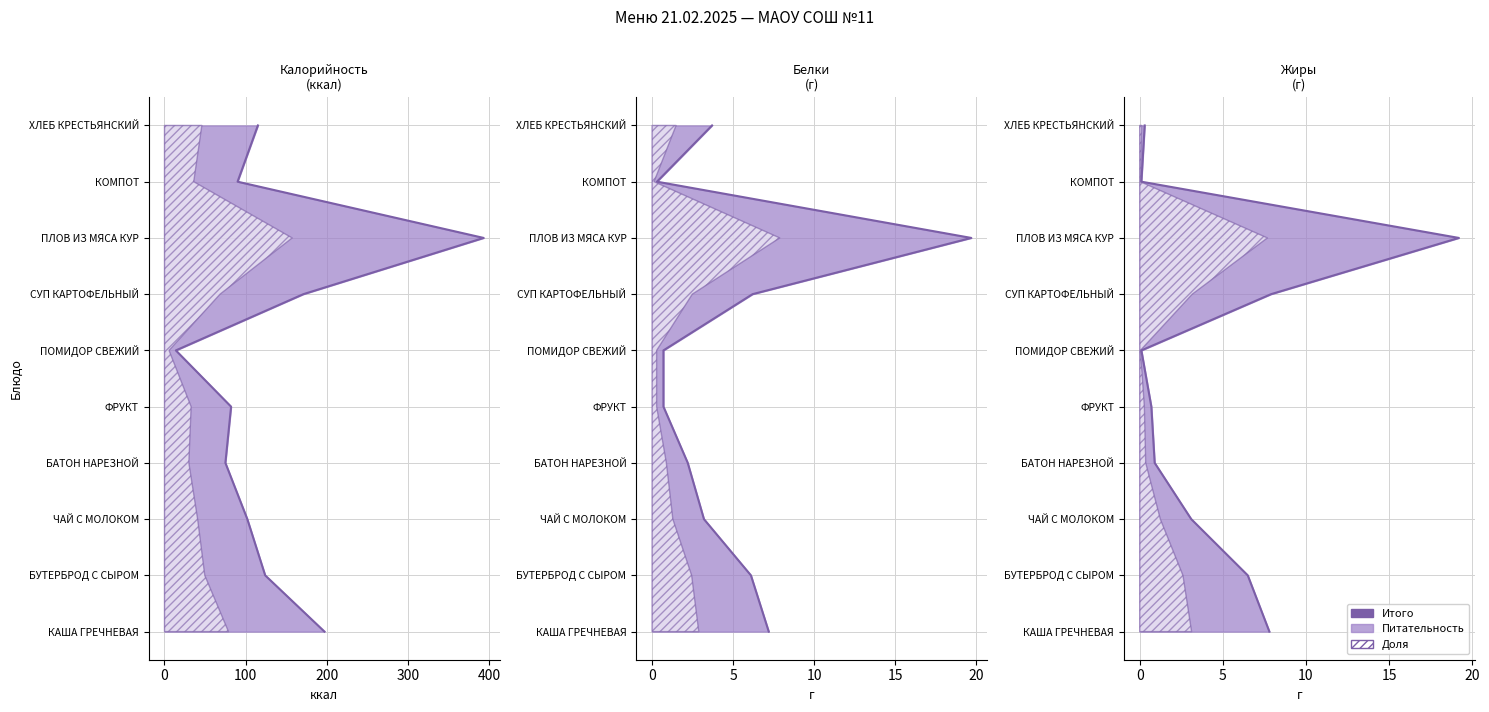

True or false: there are more than 1 points higher than both neighbors.

False